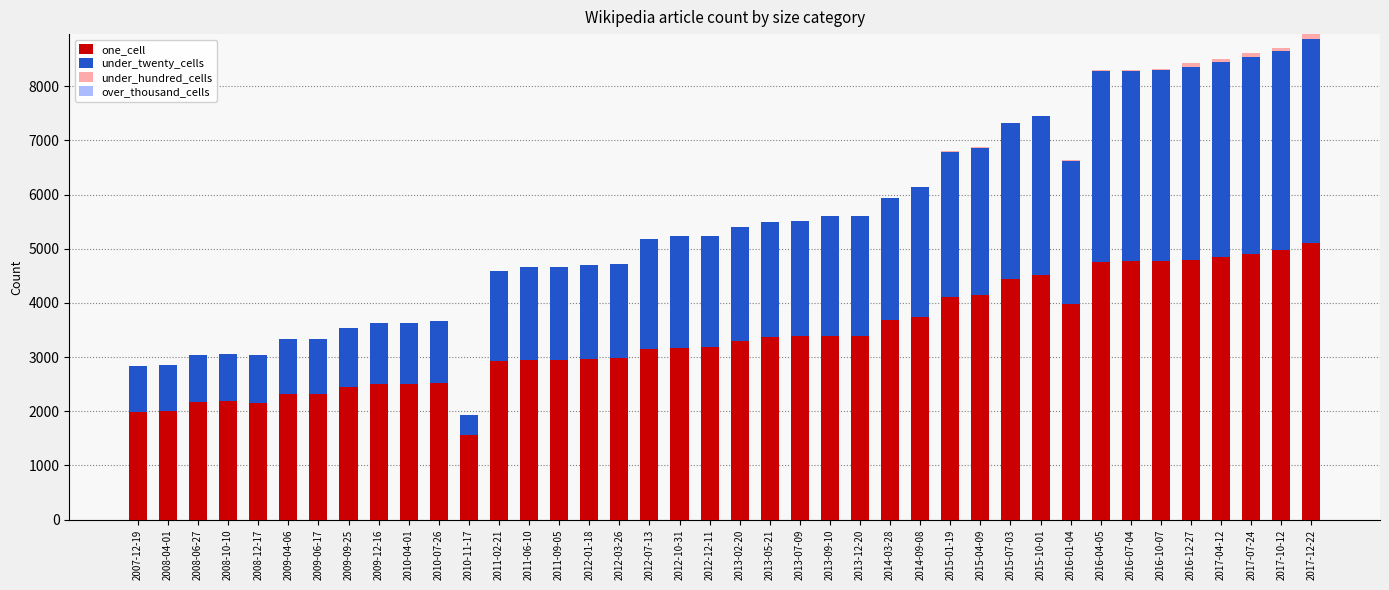

The value of one_cell at 2016-04-05 is 8226. True or false?

False